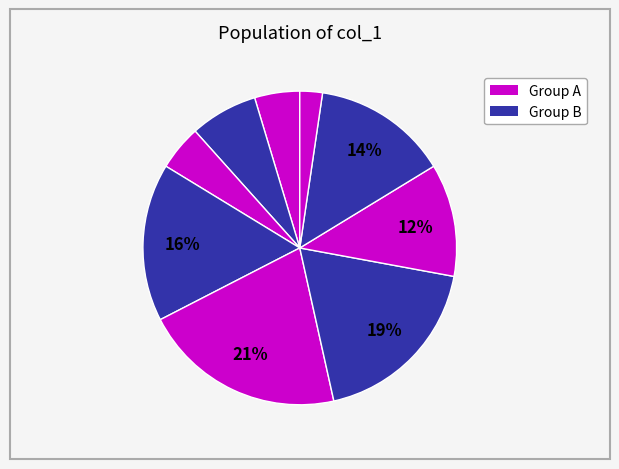

Is there a majority slice in this chart?

No